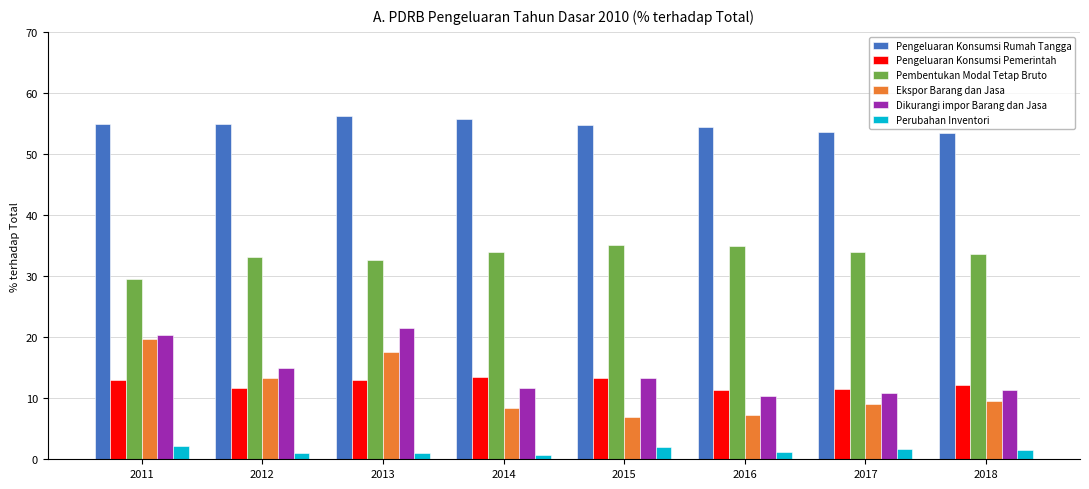

What is the value of the Ekspor Barang dan Jasa bar at the 3rd from the left?

17.5